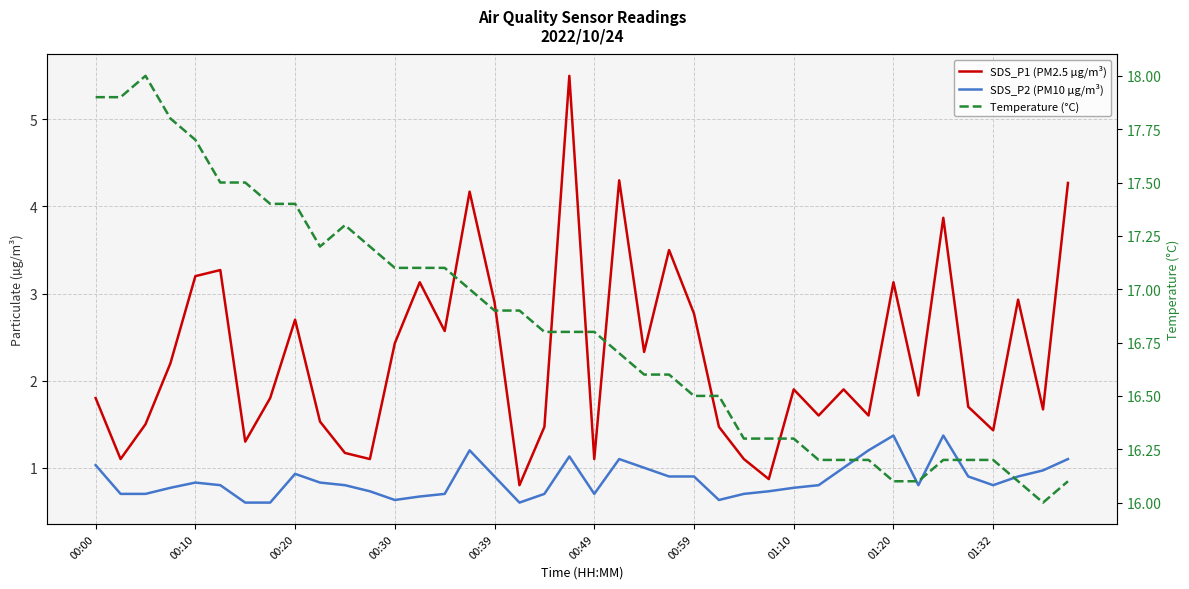

True or false: SDS_P1 (PM2.5 µg/m³) and SDS_P2 (PM10 µg/m³) intersect in this chart.

False